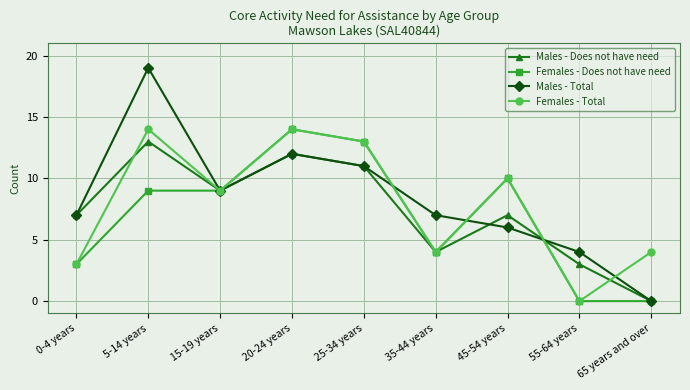

What is the highest value of the Females - Does not have need series?

14